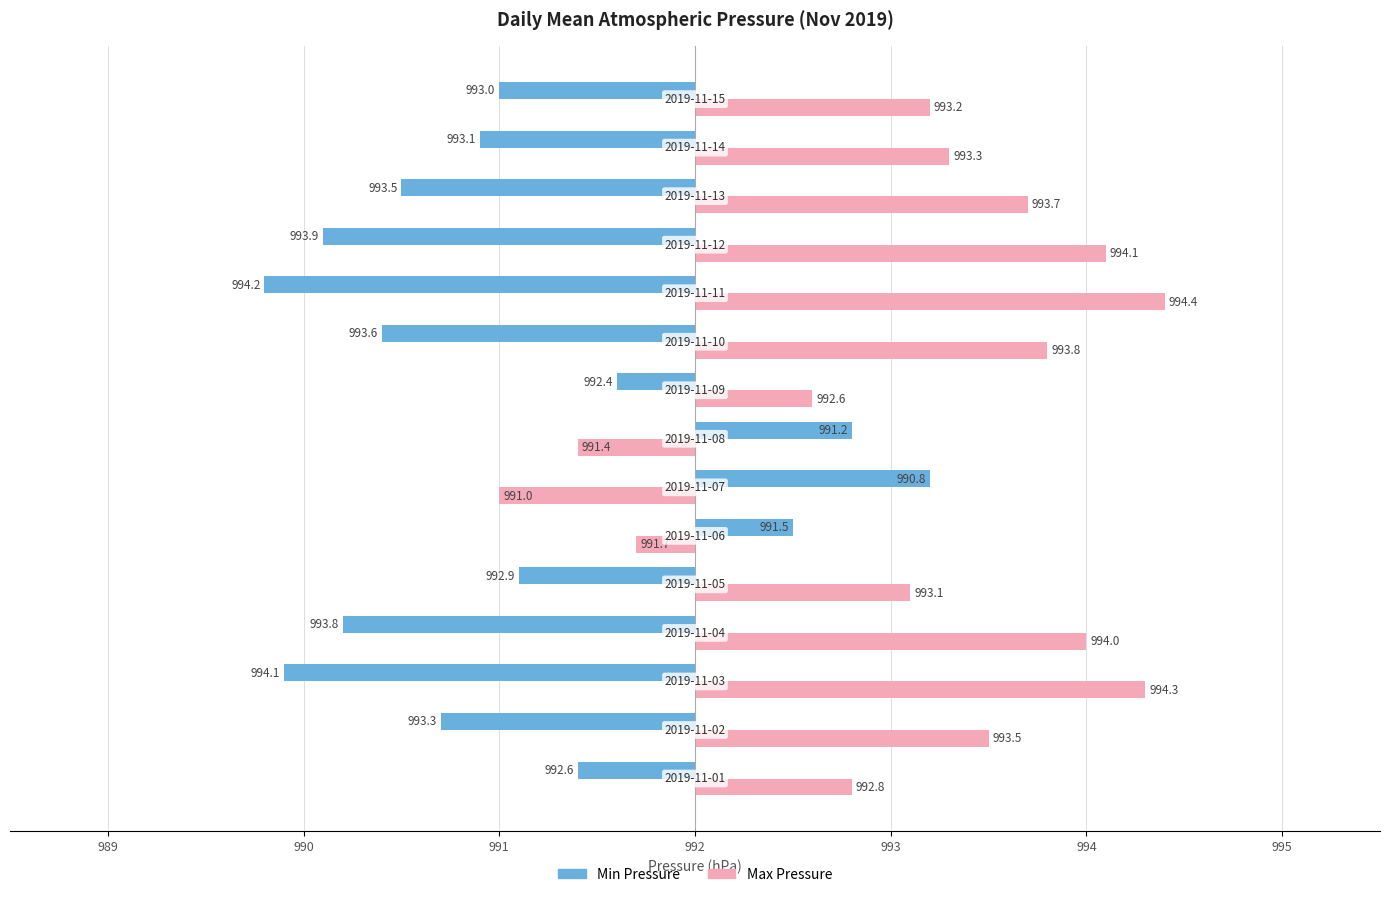

What are all the series names shown in the legend?

Min Pressure, Max Pressure